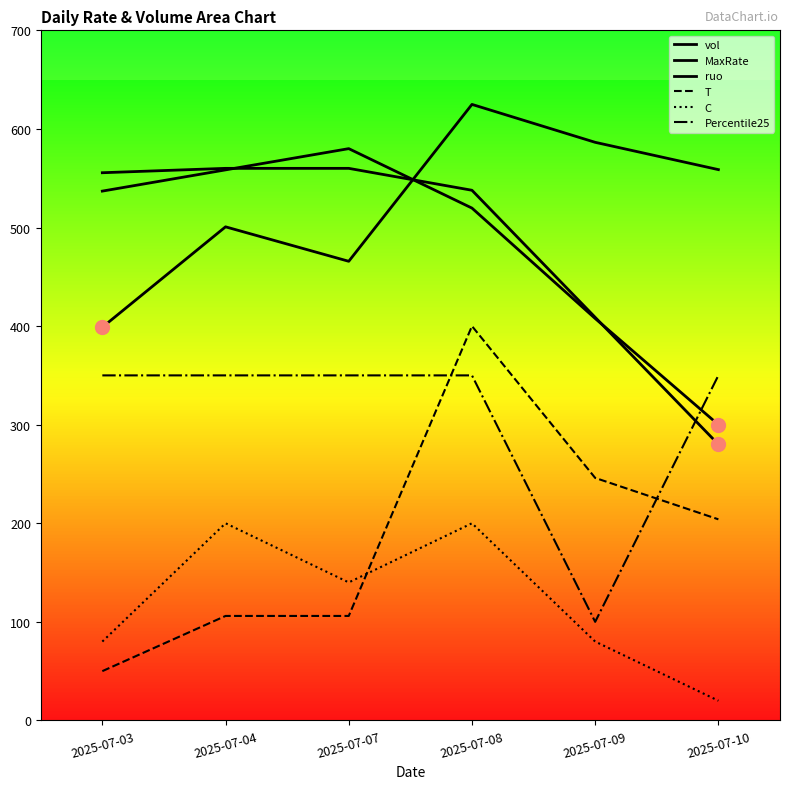

What is the smallest value displayed?

20.0